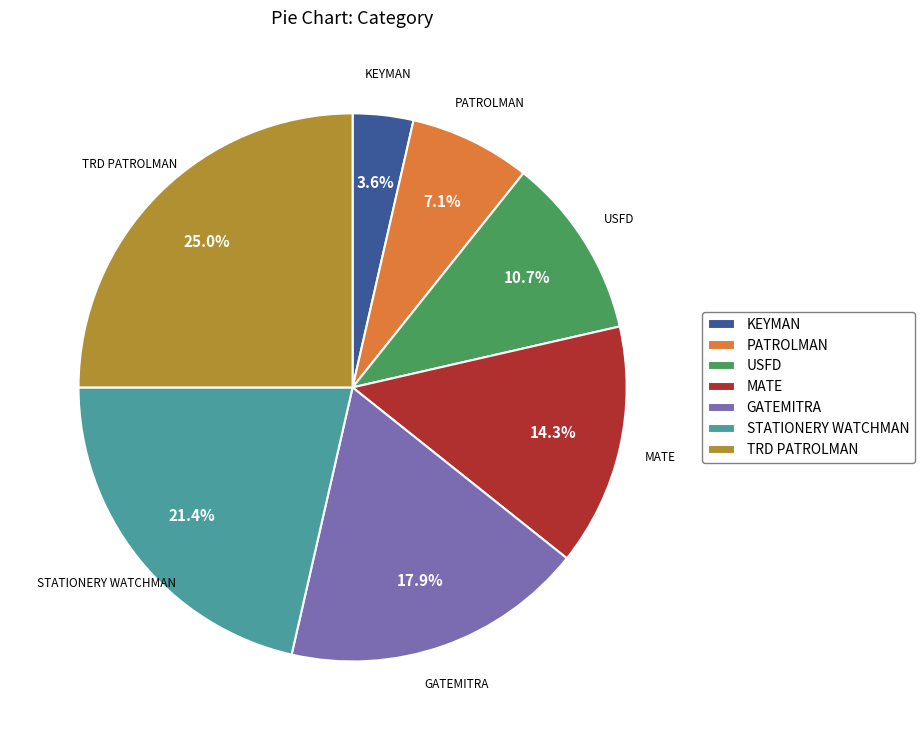

How many segments does this pie chart have?

7